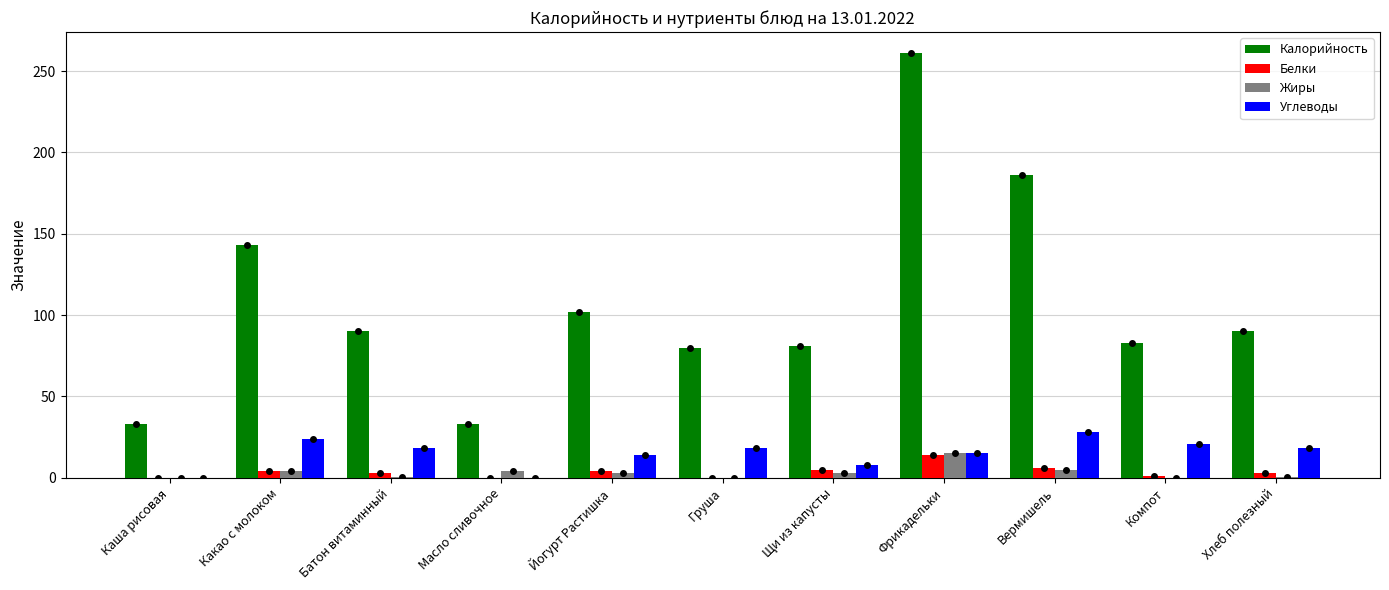

Which series has the widest spread of values?

Калорийность